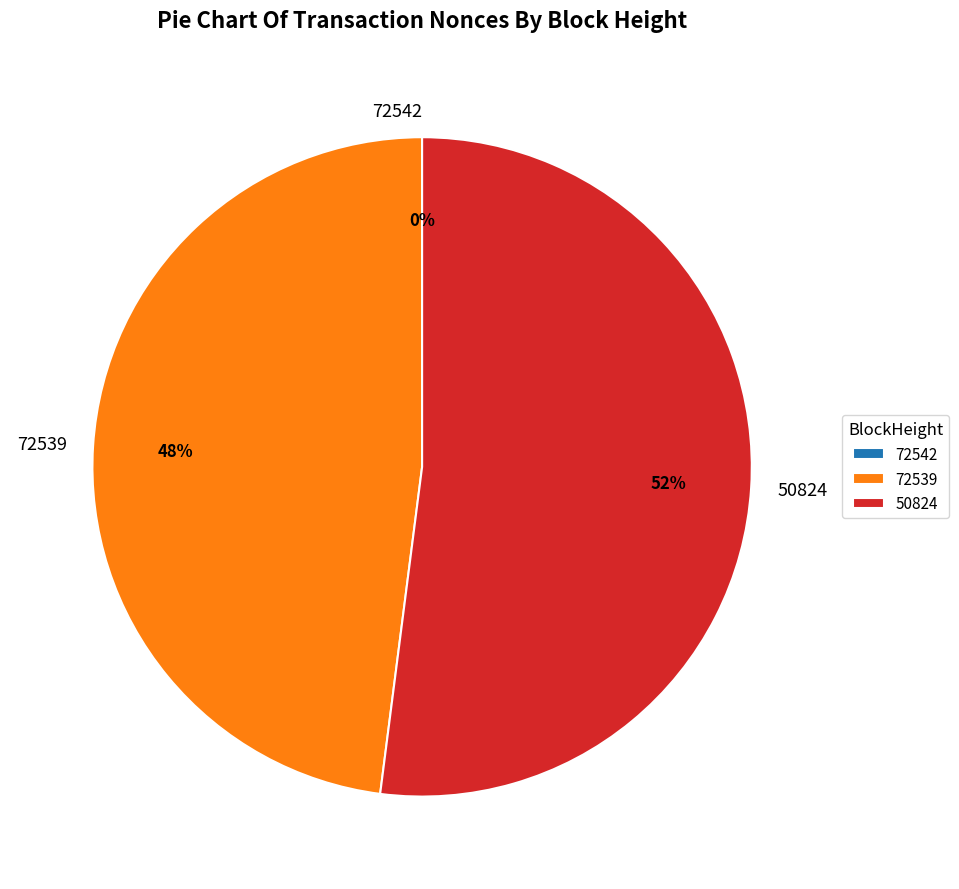

To the nearest percent, what percentage of the pie is 72539?

48%